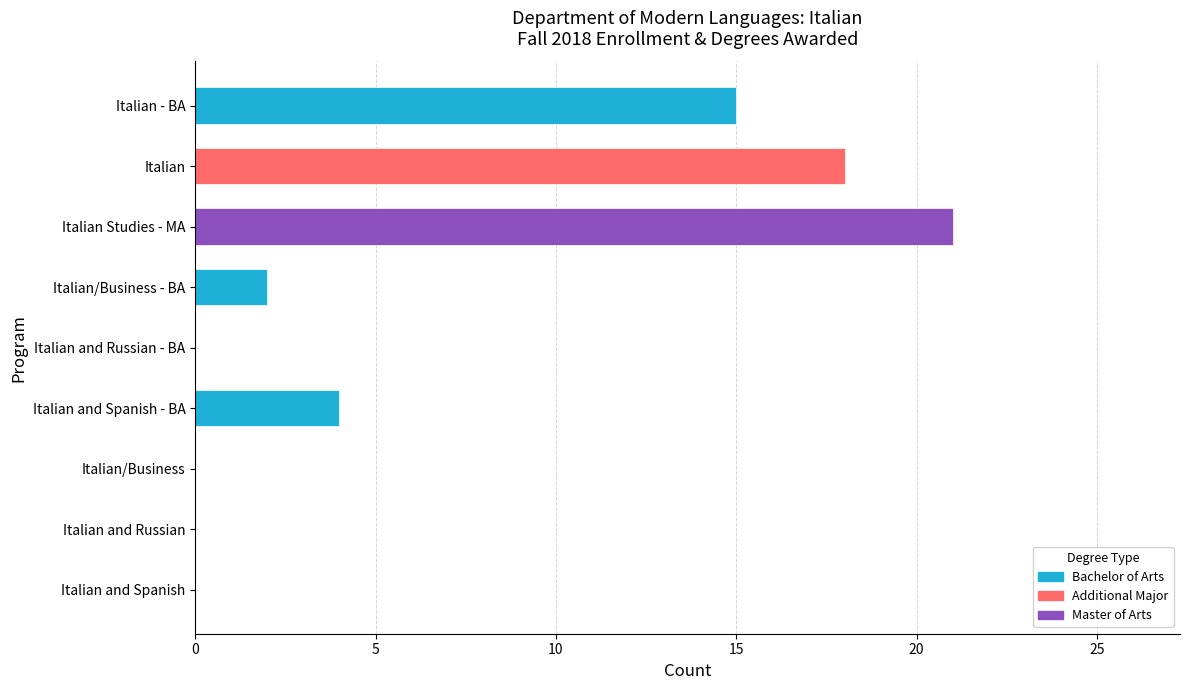

True or false: the data shows 0 at Italian/Business.

True